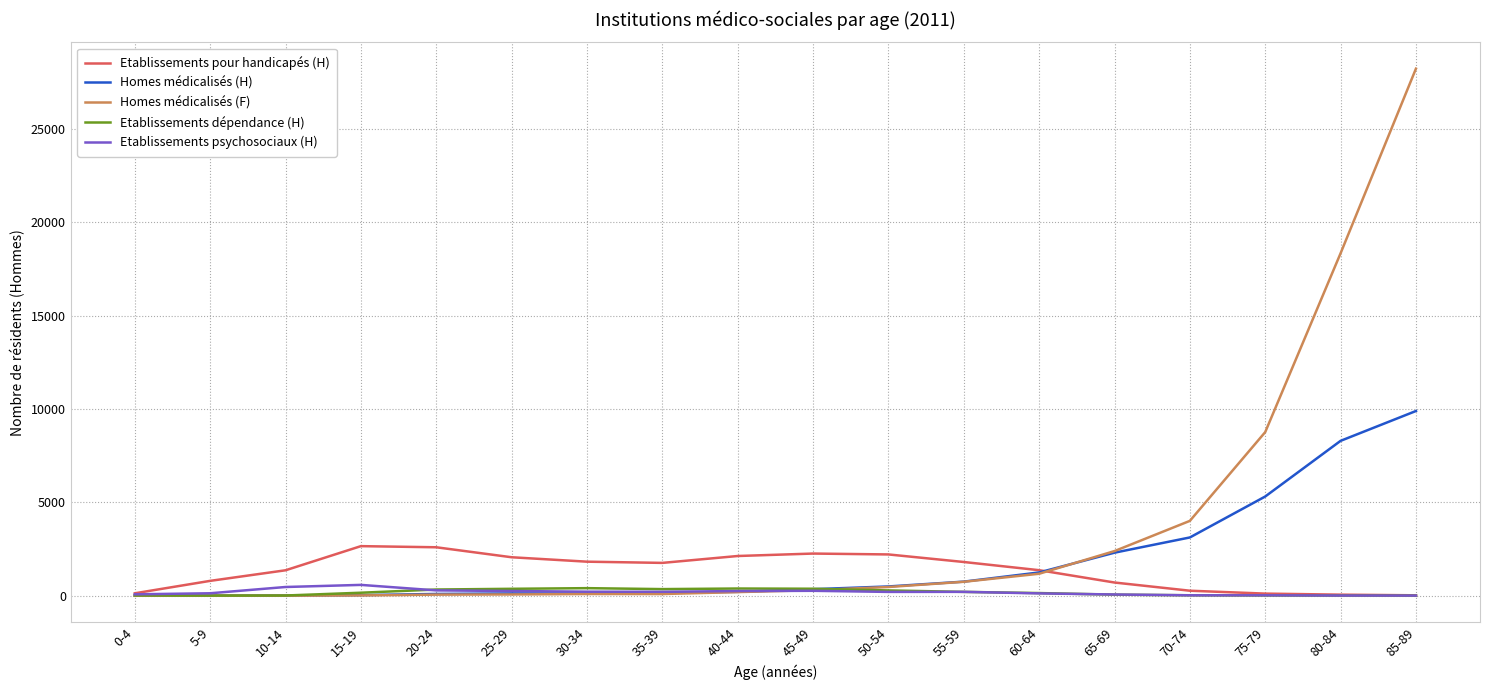

Which series has the largest range (max minus min)?

Homes médicalisés (F)